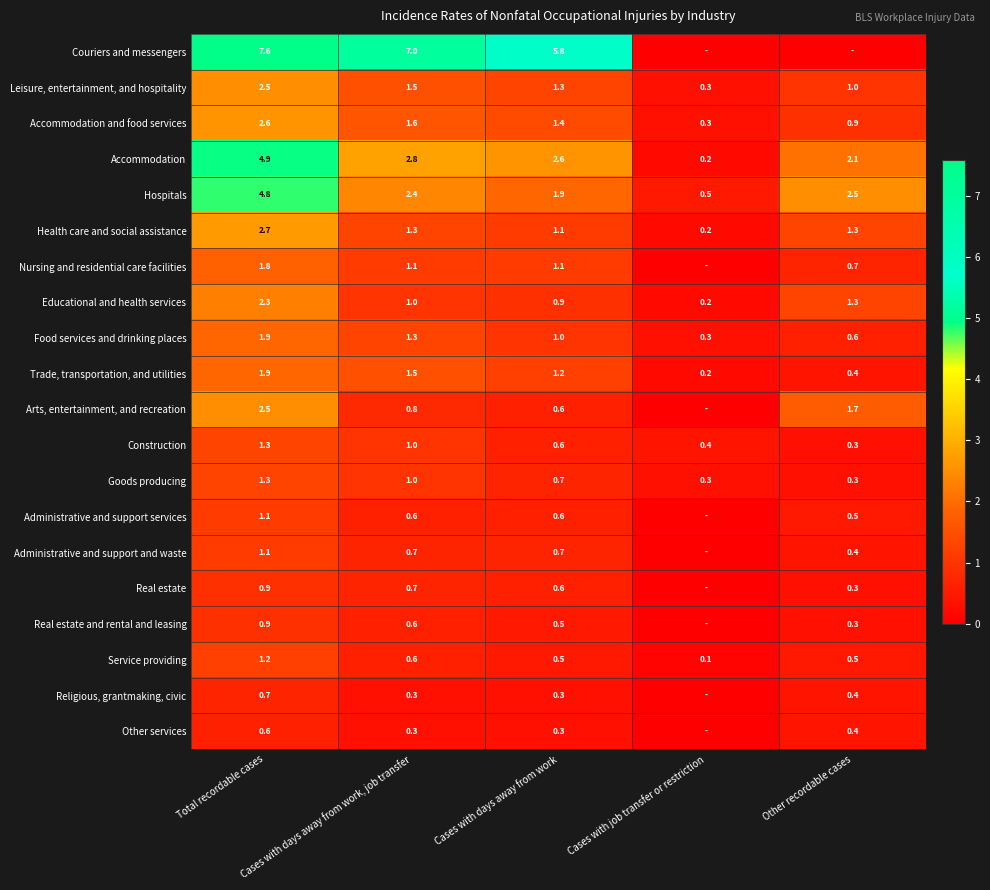

True or false: Trade, transportation, and utilities has a value of 0.2 at Cases with job transfer or restriction.

True